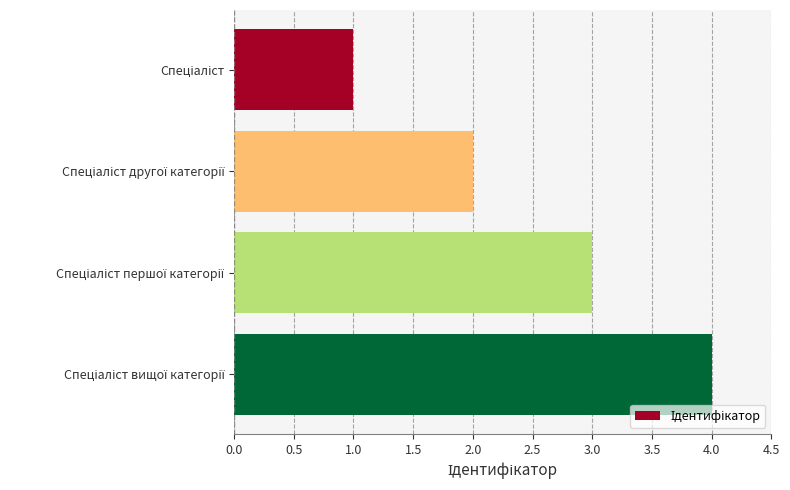

What is the sum of all values?

10